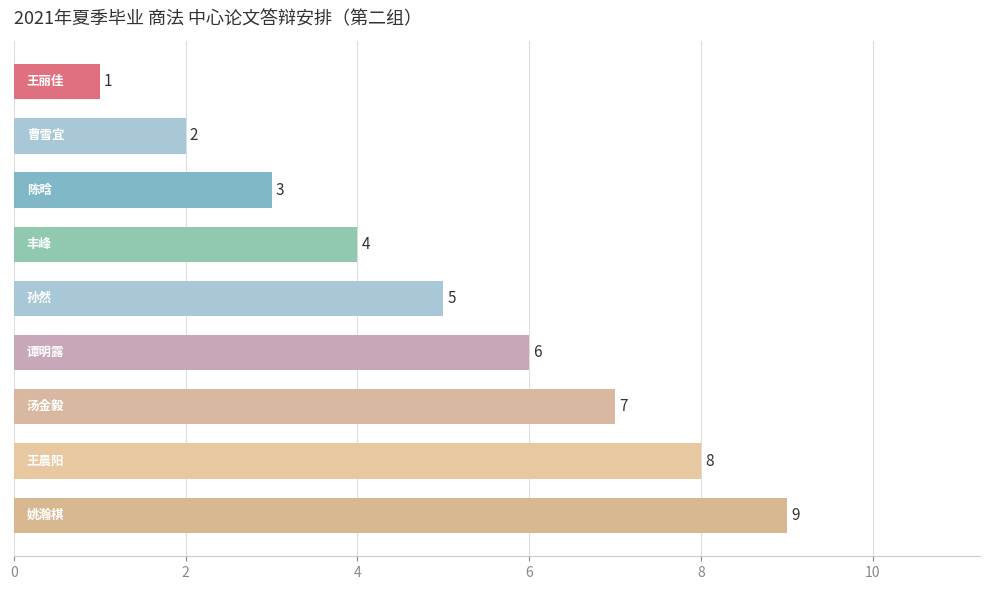

What is the difference between the maximum and minimum values?

8